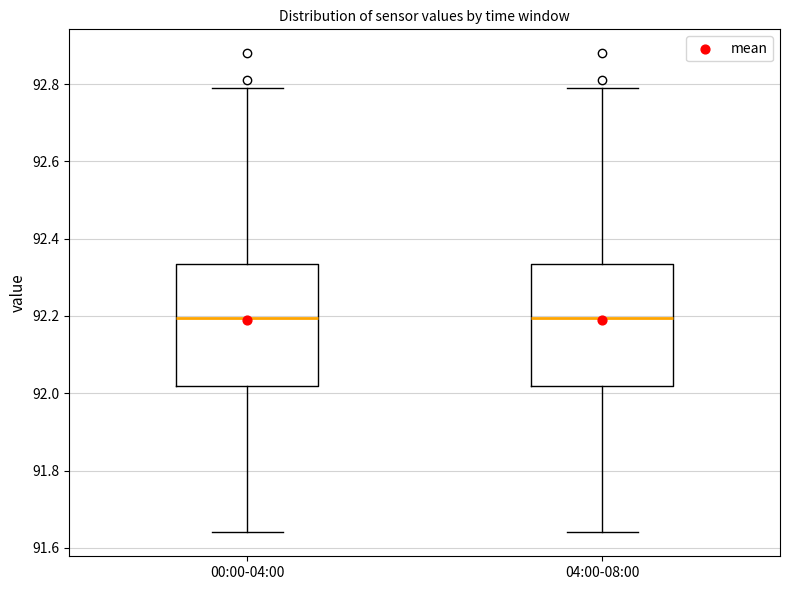

Reading left to right, transcribe this box plot: for each box, give where its median line is, the range the box spans, and where its two whiskers end, as read against the y-axis. The values are not printed on the chart, so give them approximately, as read against the axis.

00:00-04:00: median 92.20, box 92.02 to 92.34, whiskers 91.64 to 92.80
04:00-08:00: median 92.20, box 92.02 to 92.34, whiskers 91.64 to 92.80